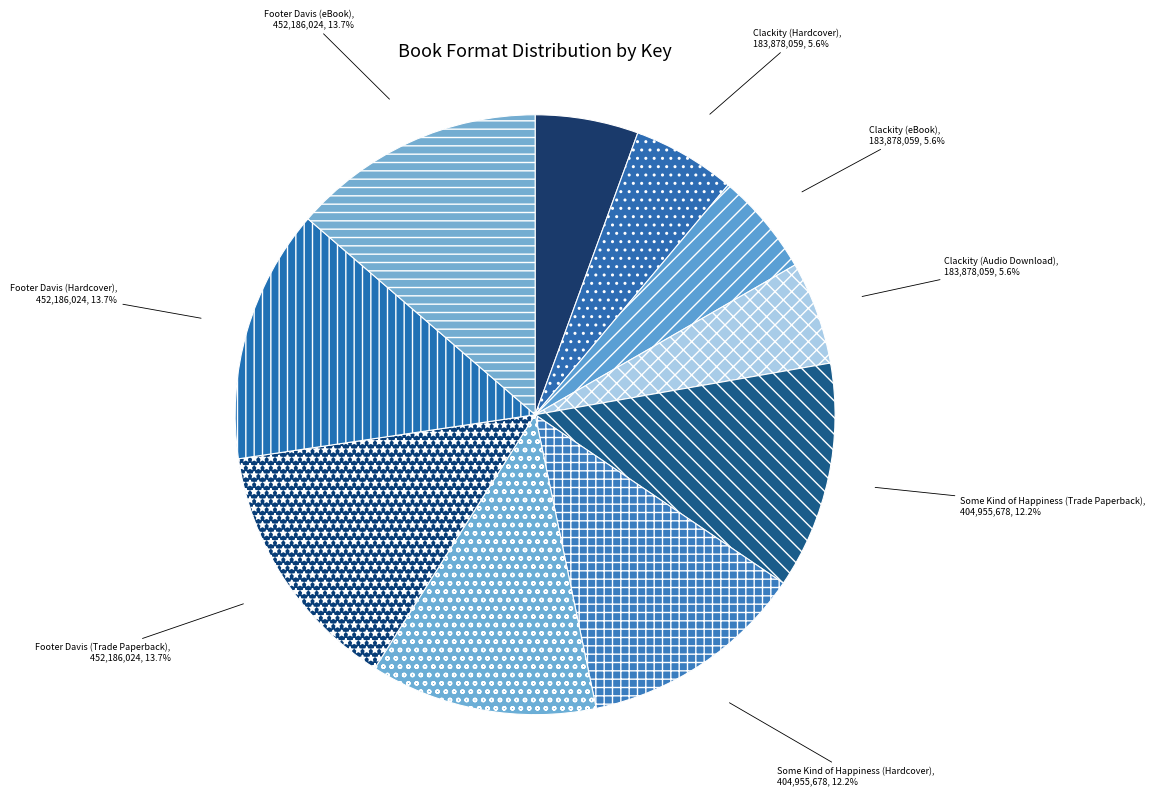

Does Some Kind of Happiness (Hardcover) represent more than half of the total?

No